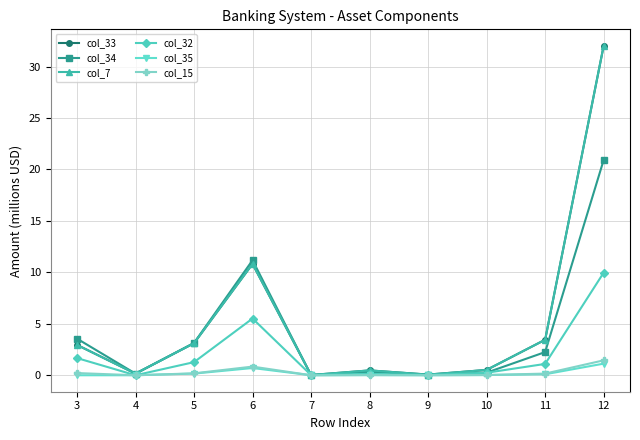

Which series has the largest range (max minus min)?

col_33